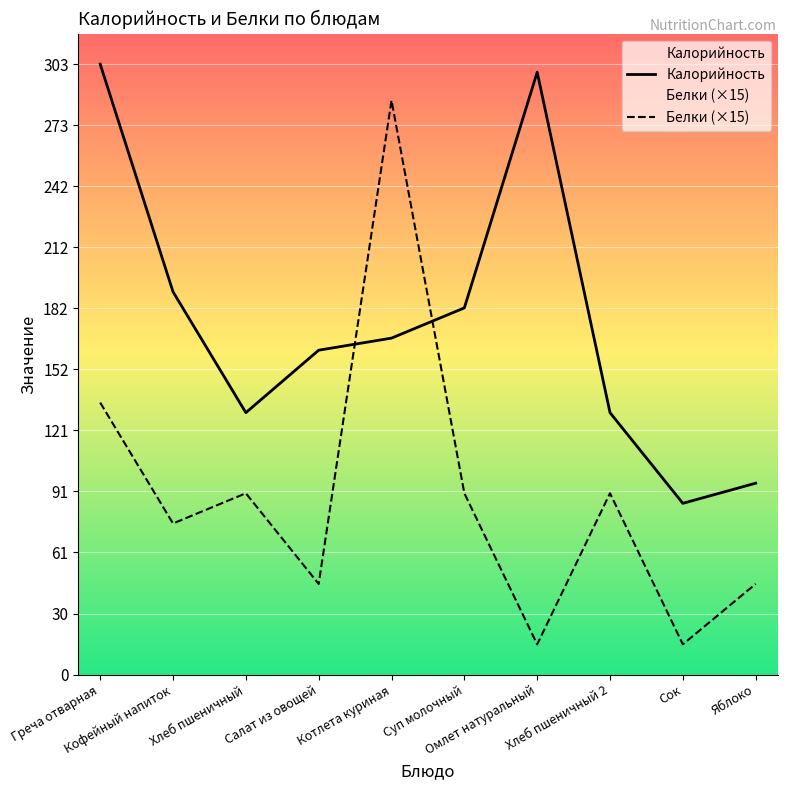

How many intersections are there between Калорийность and Белки (×15)?

2